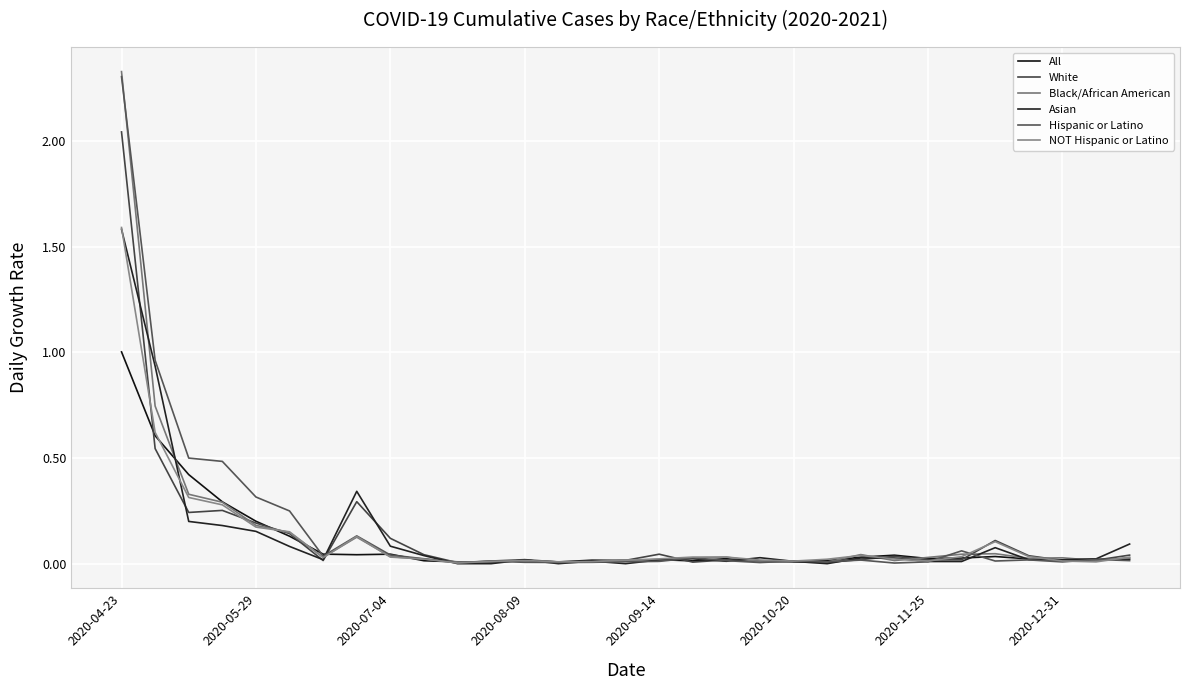

How many series are shown in this chart?

6